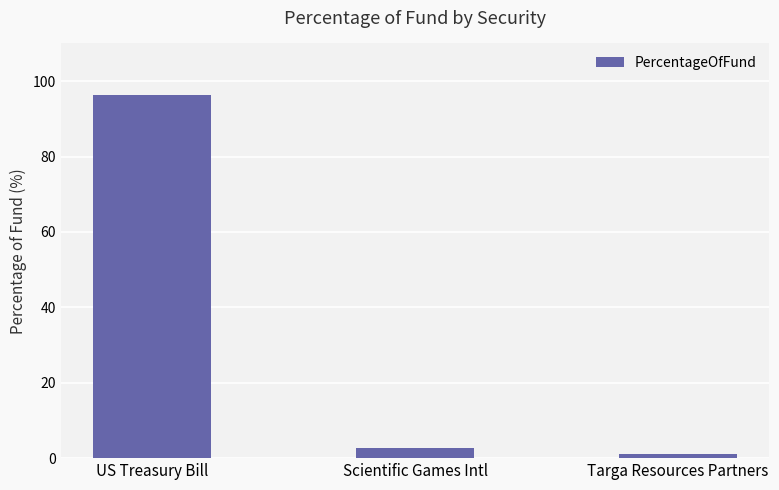

At which label is the value closest to 48?

Scientific Games Intl